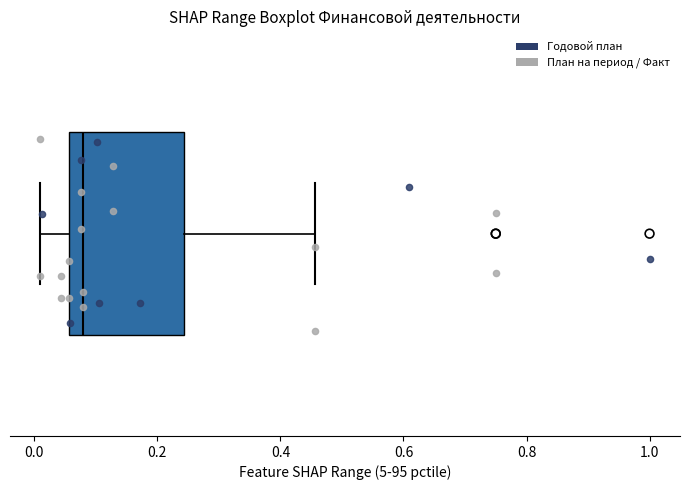

Where is the left edge of the box on the x-axis? The values are not printed on the chart, so give them approximately, as read against the axis.

0.06